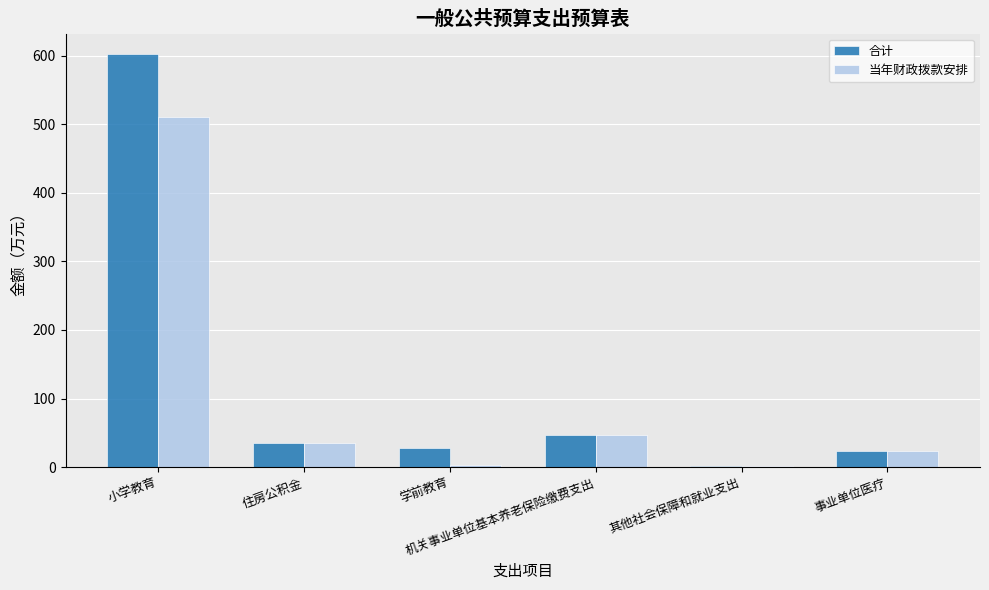

Which series has the widest spread of values?

合计